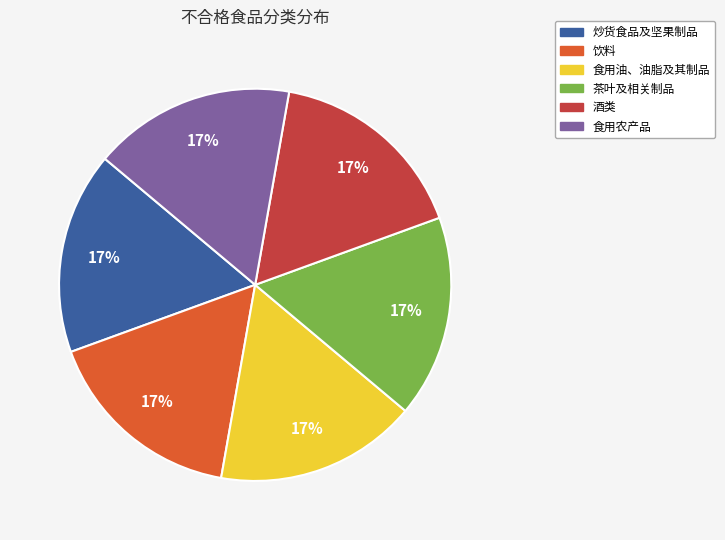

To the nearest percent, what portion does 食用油、油脂及其制品 represent?

17%